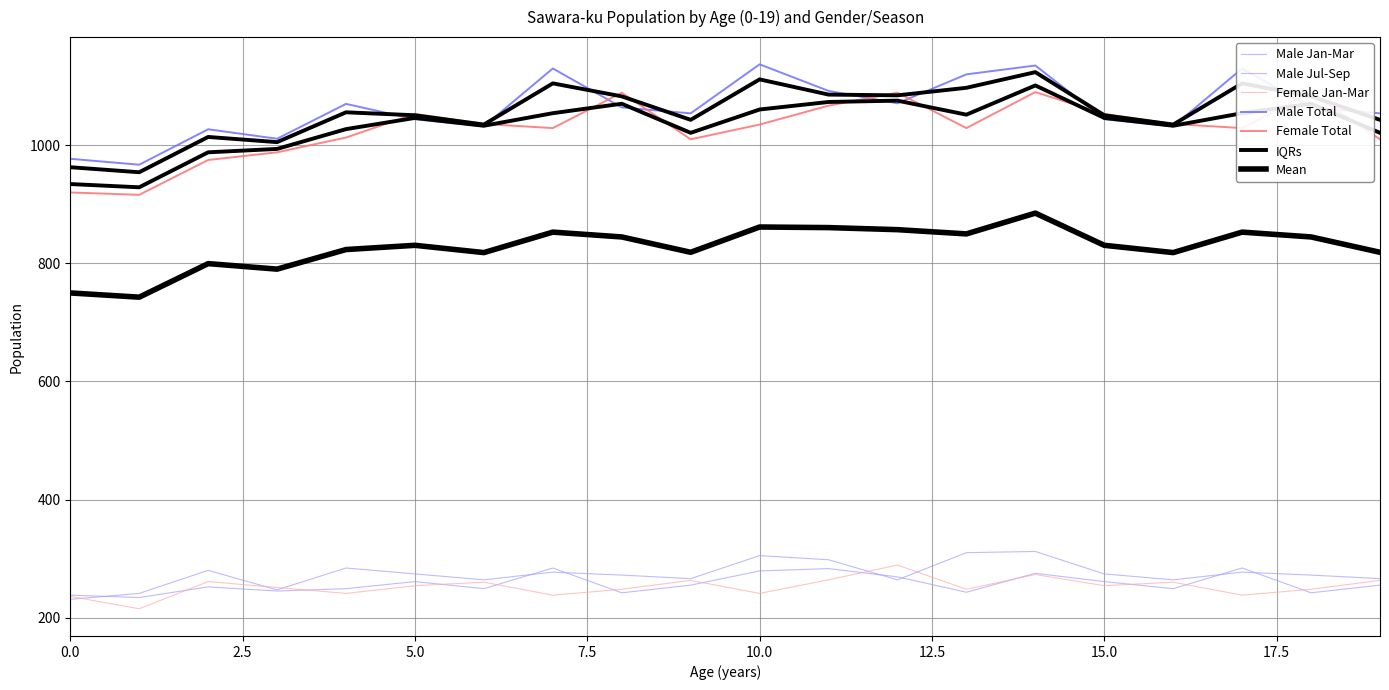

Where does the Male Total series first go above 1064?

4